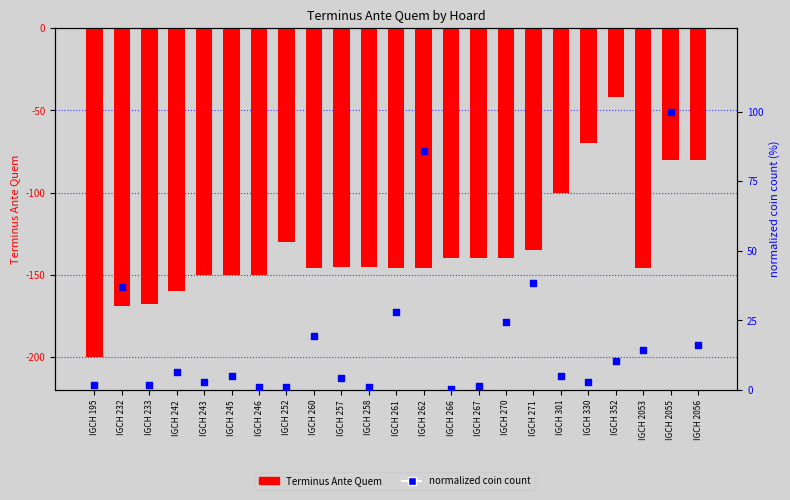

What is the total value across all series at IGCH 257?

-140.8